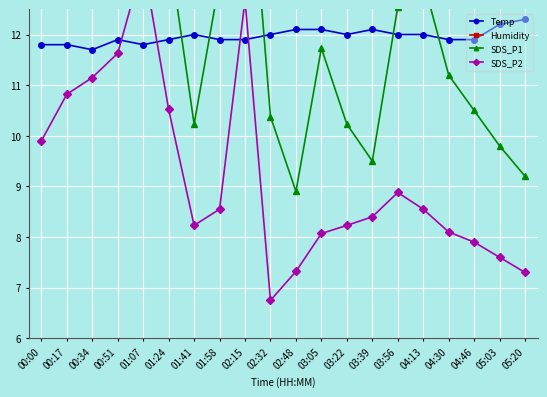

What is the difference between the second highest and second lowest values in the SDS_P2 series?

5.4